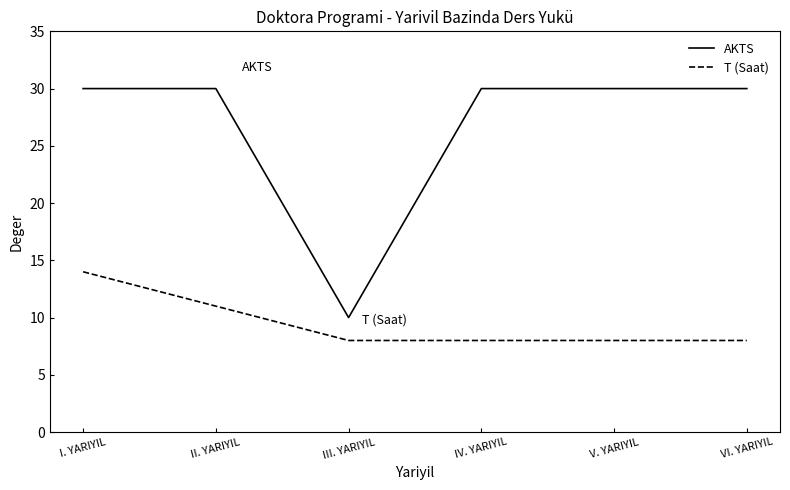

True or false: T (Saat) and AKTS cross at least once.

False